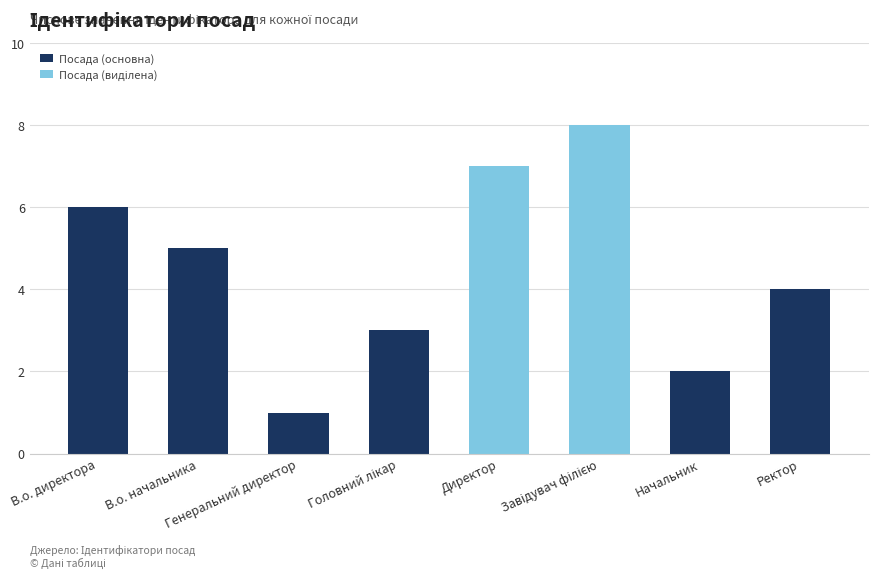

What is the maximum value shown in the chart?

8